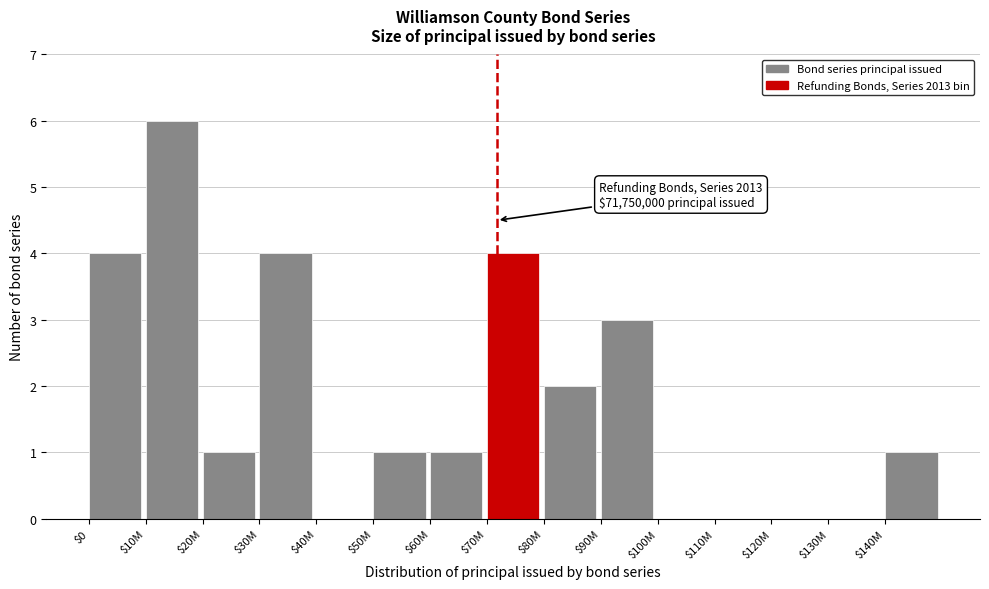

The value at $10M is 6. True or false?

True